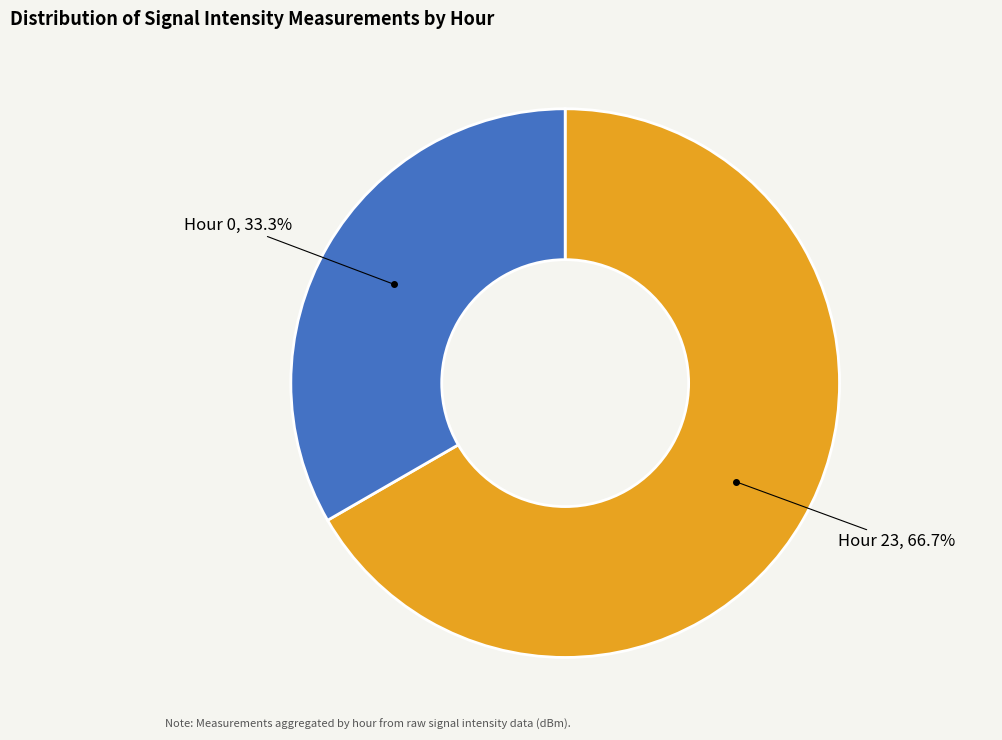

How many slices are in this pie chart?

2